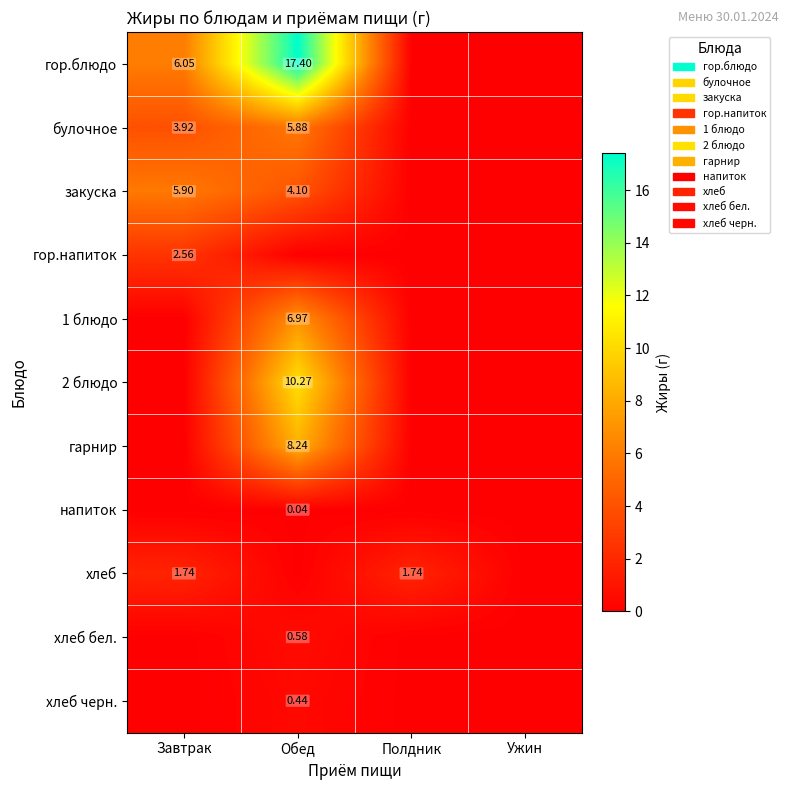

At how many categories does at least one series exceed 3?

2